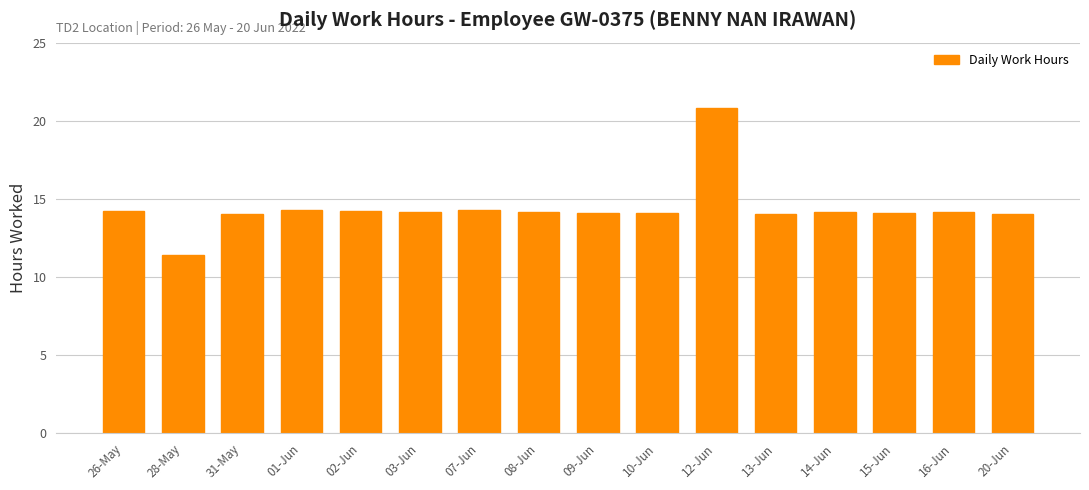

What is the sum of the values at 16-Jun and 01-Jun?

28.4